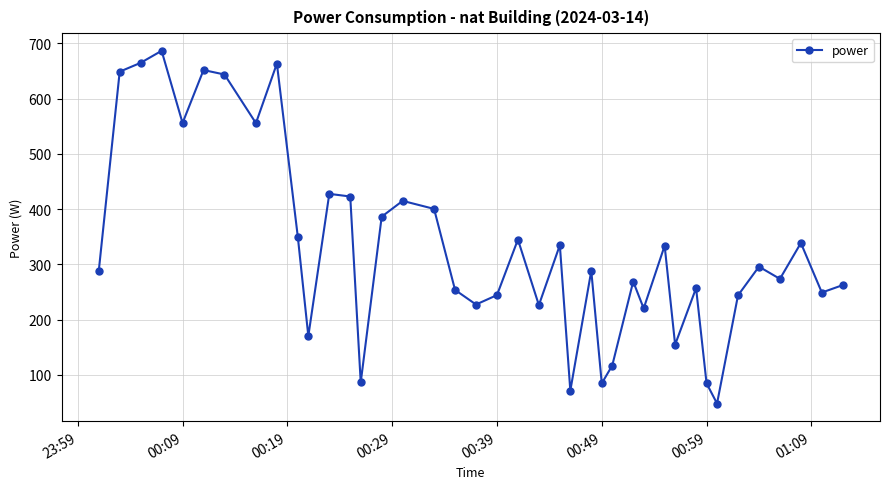

What is the difference between the maximum and minimum values?

638.3